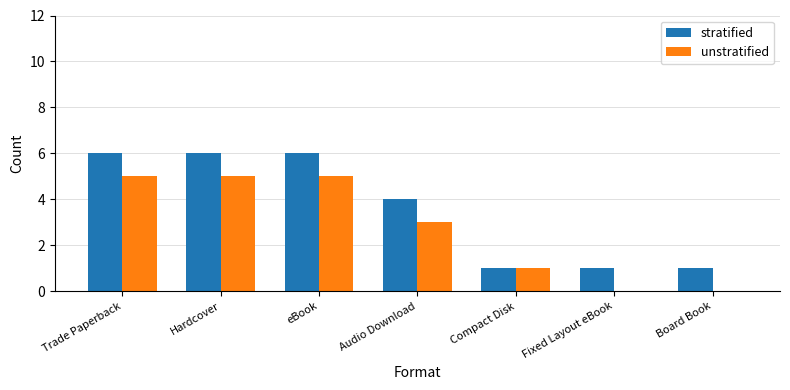

How many distinct data groups are displayed?

2